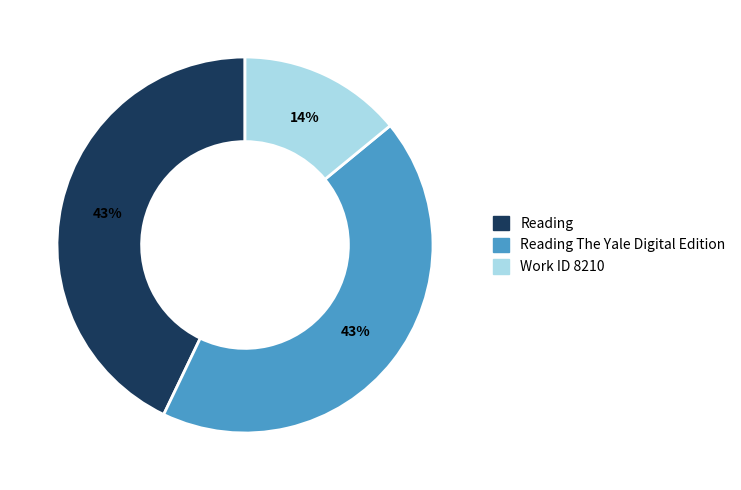

Is there any slice that represents more than half of the pie?

No